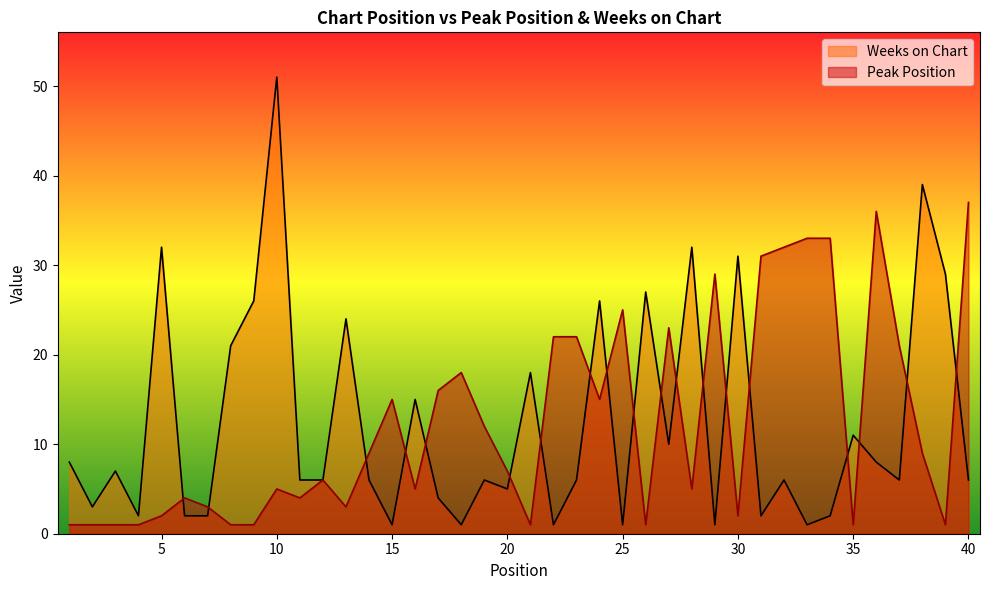

Reading right to left, what are all the values shown in this chart?

Peak Position: 37	1	9	21	36	1	33	33	32	31	2	29	5	23	1	25	15	22	22	1	7	12	18	16	5	15	9	3	6	4	5	1	1	3	4	2	1	1	1	1
Weeks on Chart: 6	29	39	6	8	11	2	1	6	2	31	1	32	10	27	1	26	6	1	18	5	6	1	4	15	1	6	24	6	6	51	26	21	2	2	32	2	7	3	8